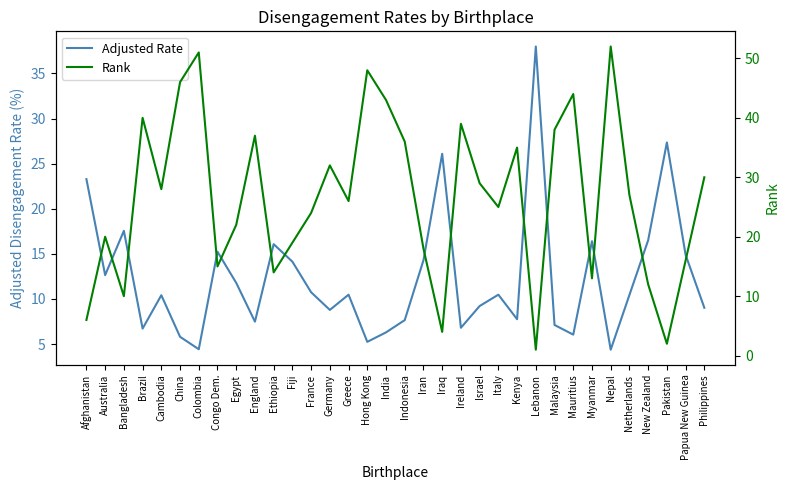

In Rank, how many points are lower than both neighbors (excluding endpoints)?

10